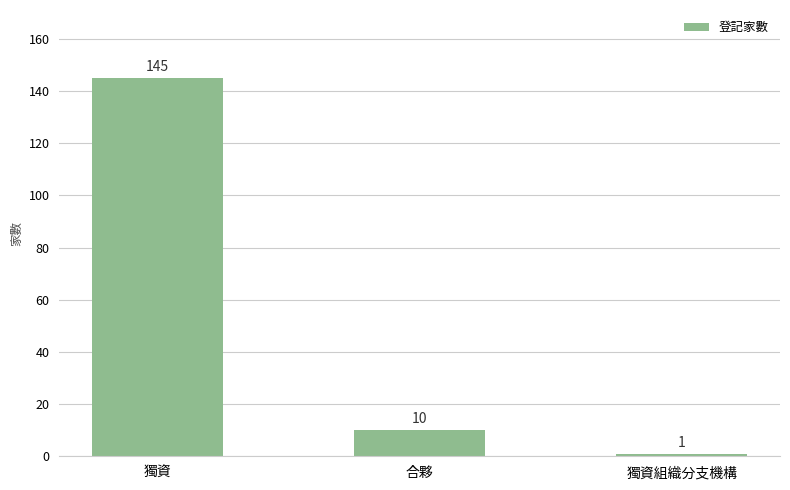

Does the chart contain any negative values?

No